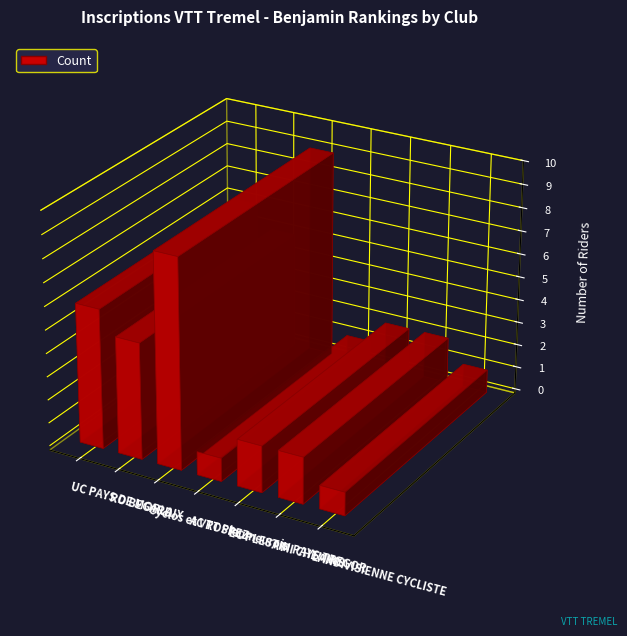

Reading left to right, what are all the values shown in this chart?

UC PAYS DE MORLAIX=6	RO BEGARD=5	Cyclos et VTT Pleumeurois=9	AC ROSPEZ=1	EC PLESTIN PAYS TREGOR=2	A MI CHEMINS=2	LANDIVISIENNE CYCLISTE=1